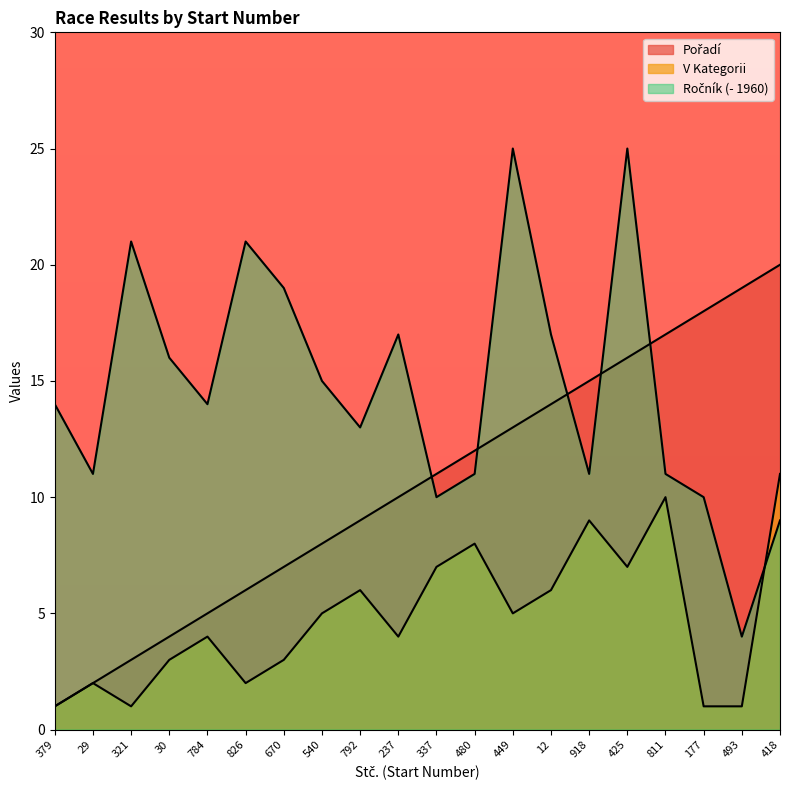

What is the smallest value displayed?

1